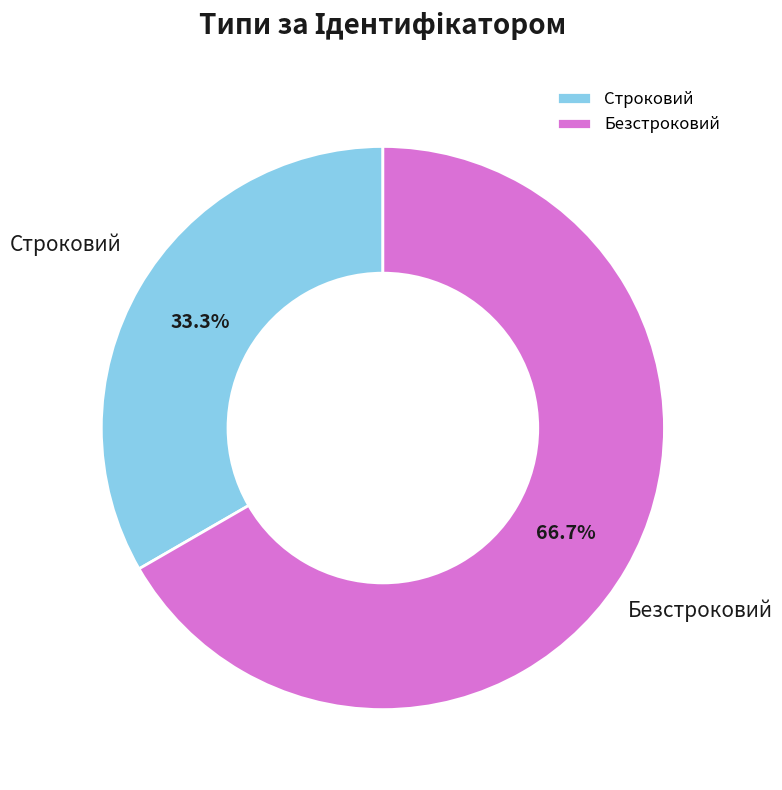

Combined, what portion of the pie is Строковий and Безстроковий?

100.0%